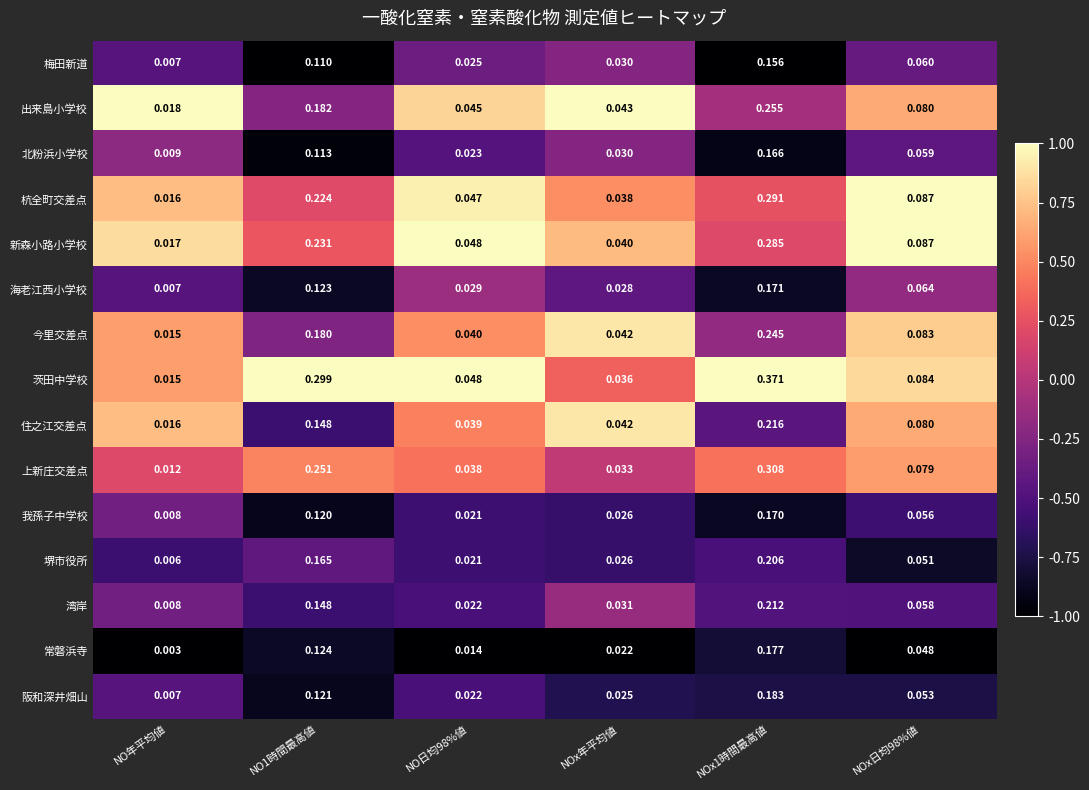

Which series changed the most between NOx年平均値 and NOx1時間最高値?

茨田中学校